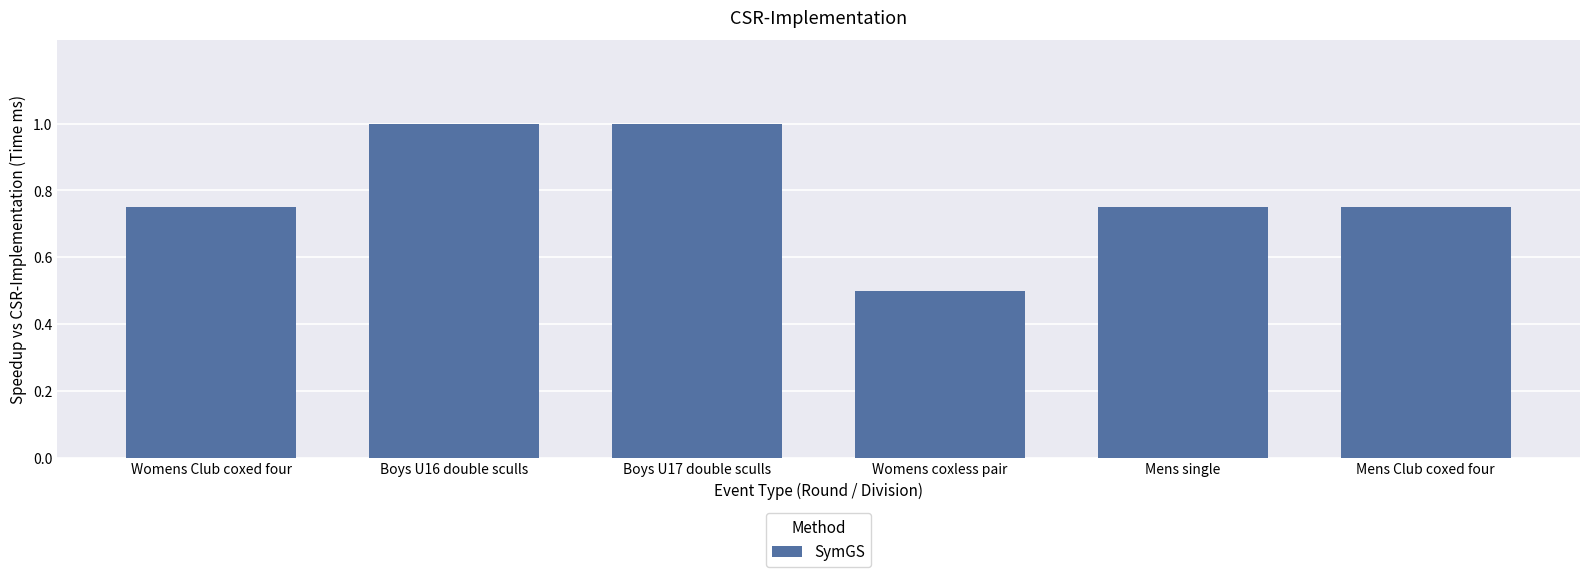

What is the label of the 4th bar from the right?

Boys U17 double sculls